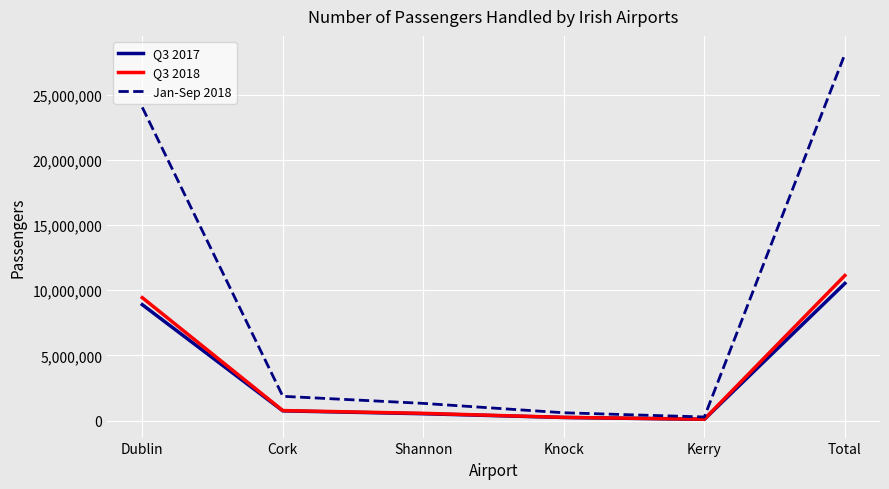

What is the sum of the Jan-Sep 2018 values at Cork and Kerry?

2150339